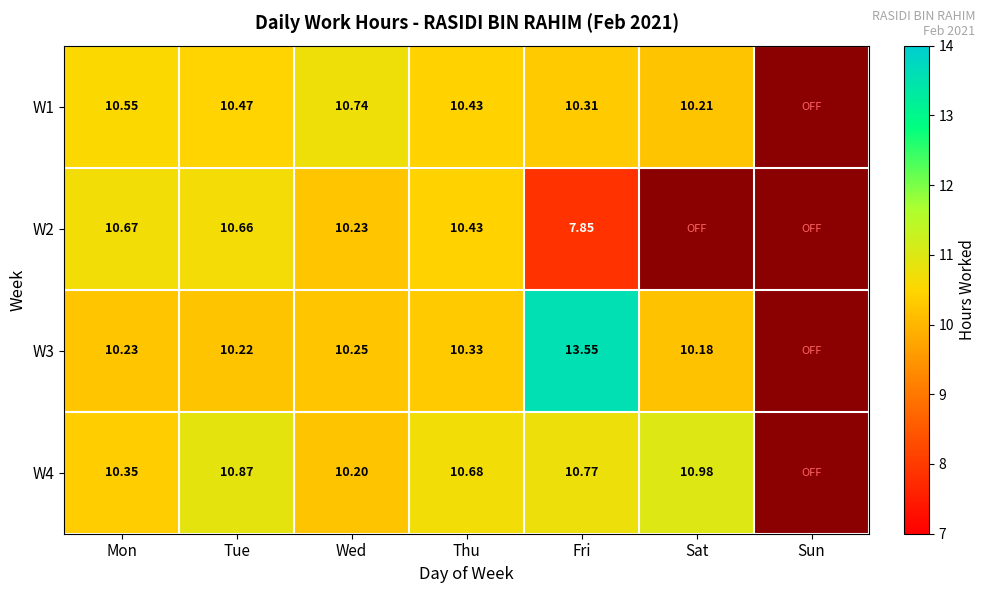

Is the value of W1 at Sat greater than the value of W3 at Sat?

Yes